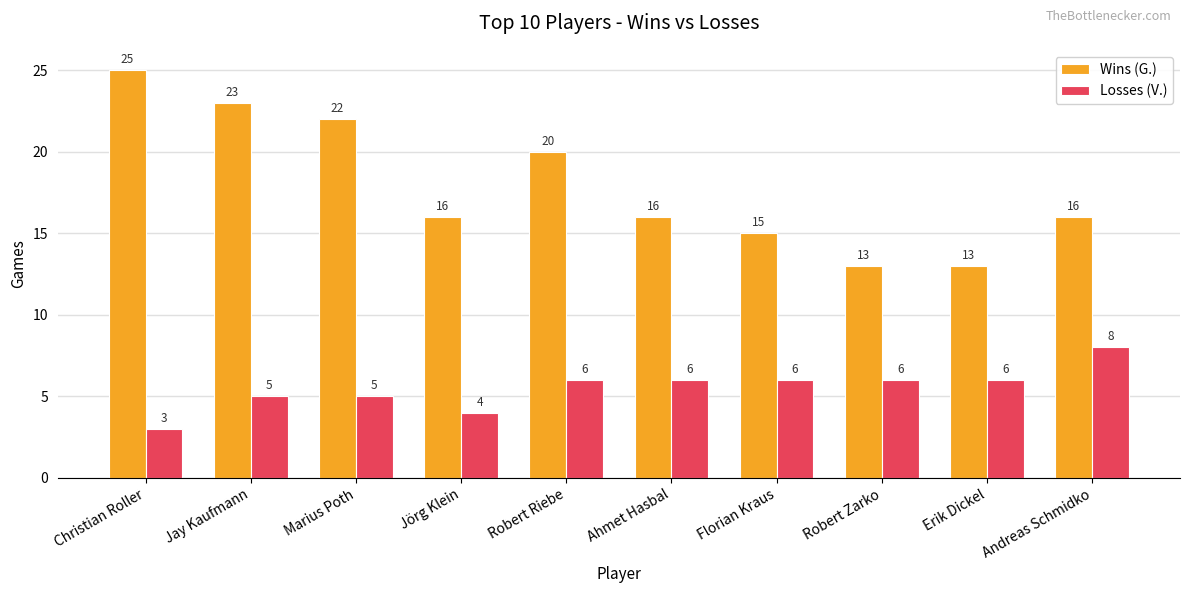

Rank the series at Ahmet Hasbal from highest to lowest value.

Wins (G.), Losses (V.)